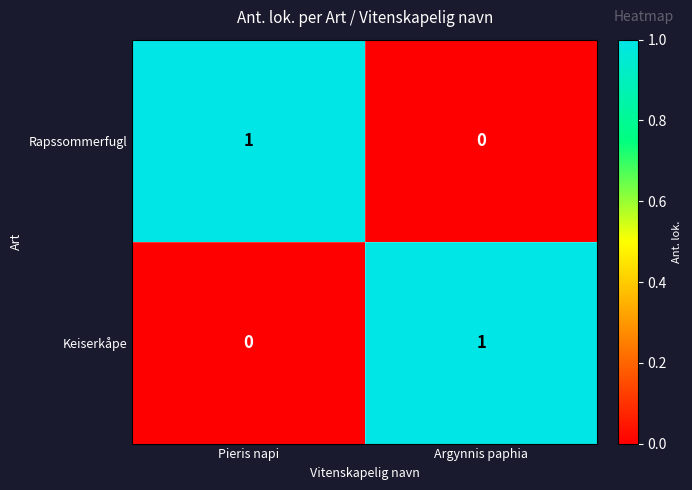

True or false: Keiserkåpe has a value of 0 at Argynnis paphia.

False